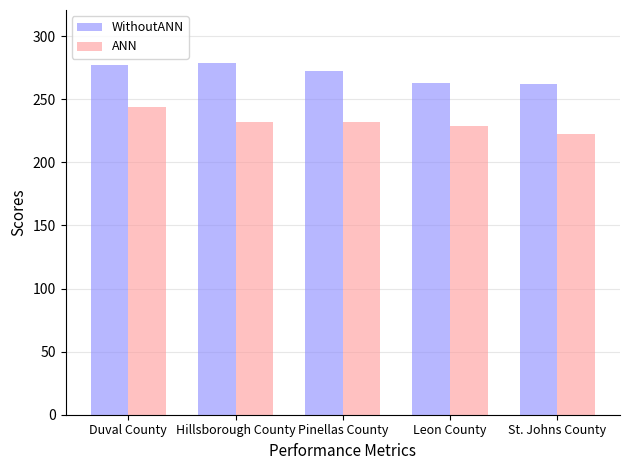

What is the label of the 5th bar from the left?

St. Johns County